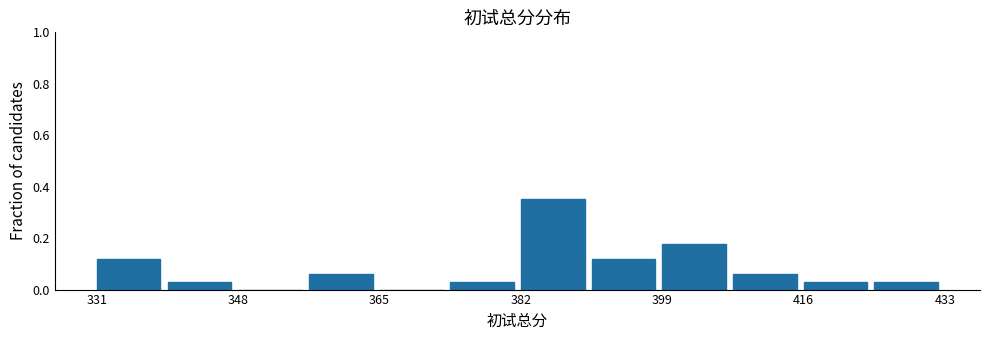

Reading left to right, transcribe this chart: for each bar, give the range it covers on the x-axis and its height. Neither the bar edges nor the heights are printed on the chart, so give them approximately, as read against the axes.

331.0 to 339.5: 0.12
339.5 to 348.0: 0.02
348.0 to 356.5: 0
356.5 to 365.0: 0.06
365.0 to 373.5: 0
373.5 to 382.0: 0.02
382.0 to 390.5: 0.36
390.5 to 399.0: 0.12
399.0 to 407.5: 0.18
407.5 to 416.0: 0.06
416.0 to 424.5: 0.02
424.5 to 433.0: 0.02